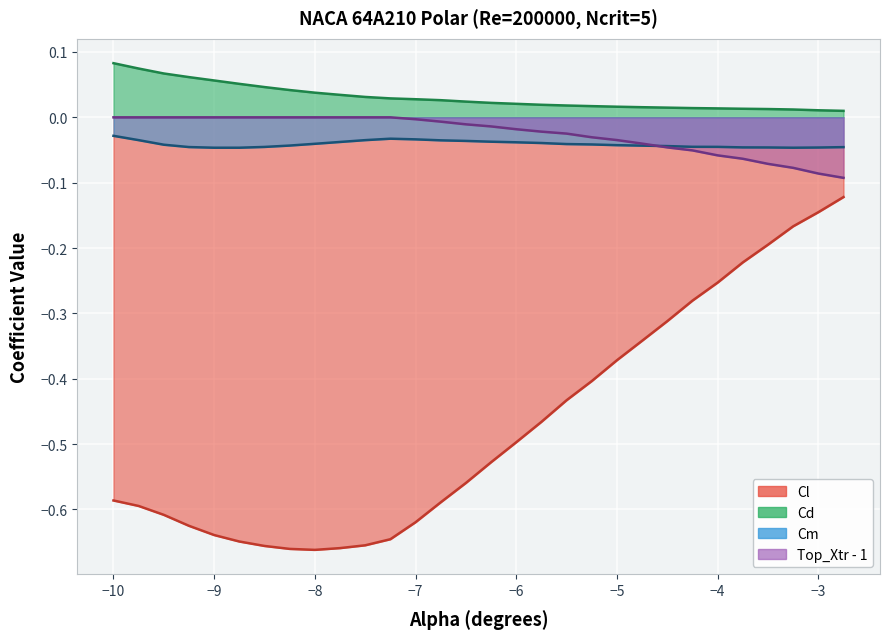

Which series changed the most between -9.5 and -5.25?

Cl